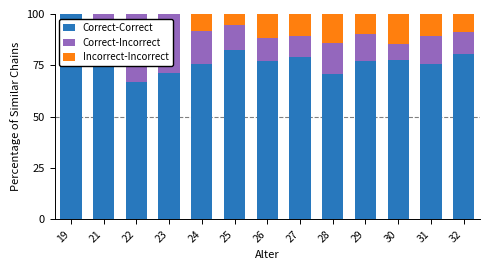

What is the sum of the Correct-Correct values at 32 and 25?

162.8